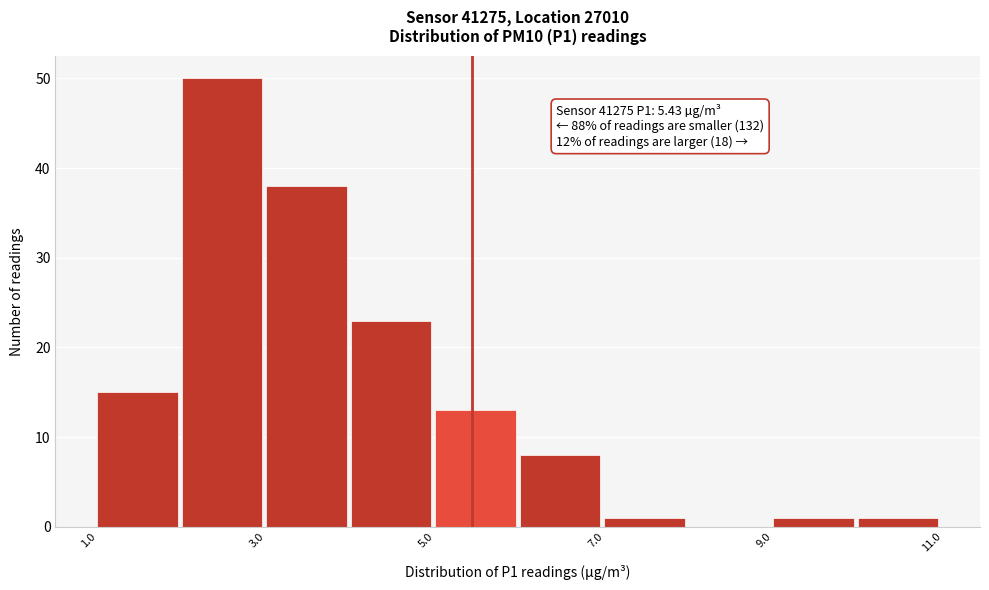

Over which range of the x-axis is the bar tallest?

2 to 3